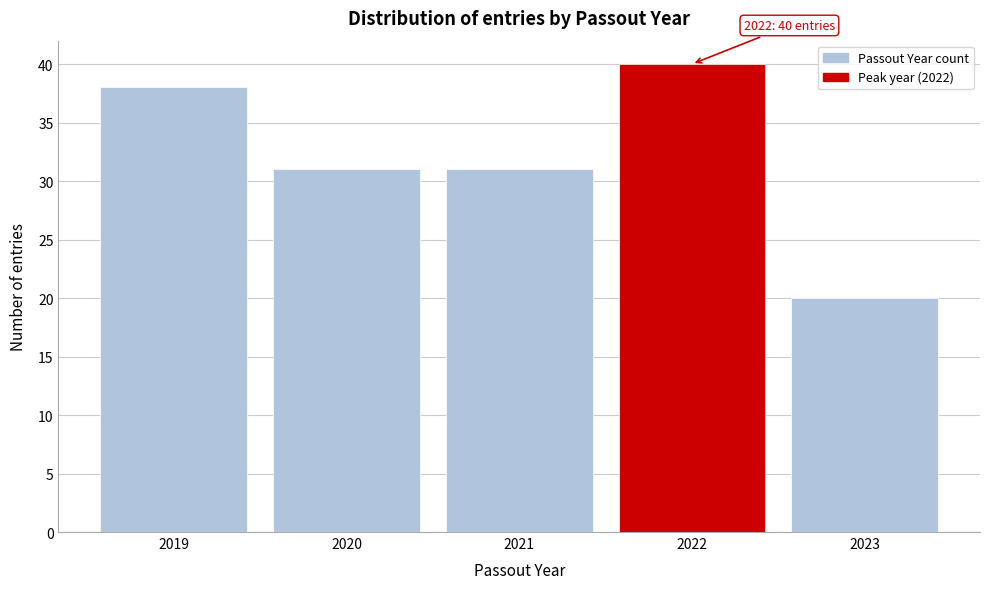

Reading left to right, transcribe all the data shown in this chart.

2019=38	2020=31	2021=31	2022=40	2023=20